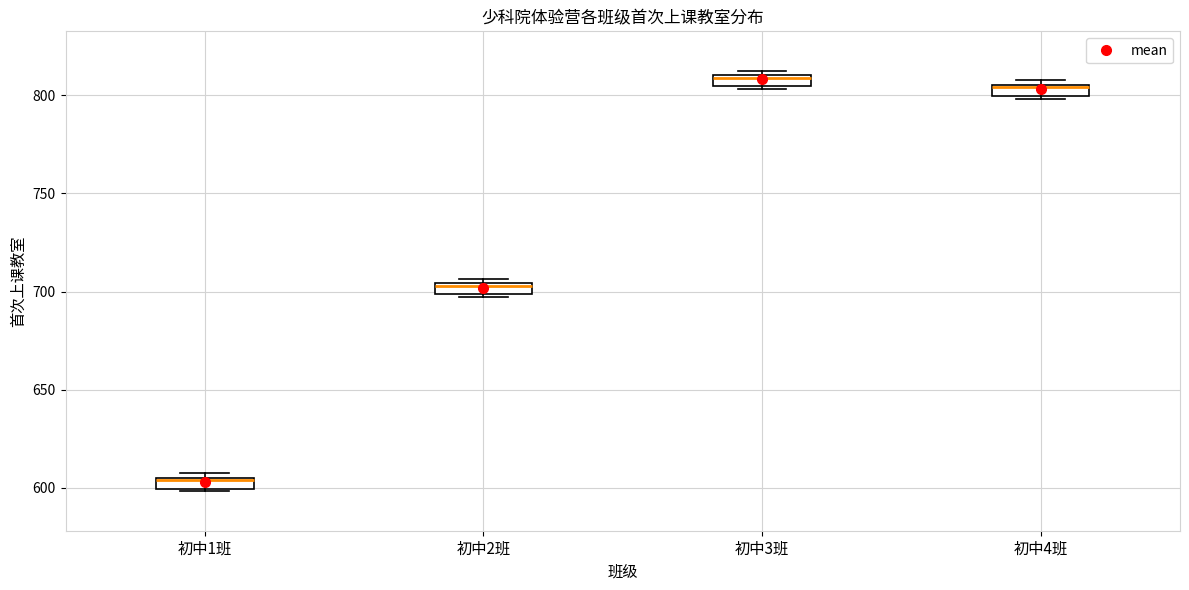

Which box has the lowest median line?

初中1班